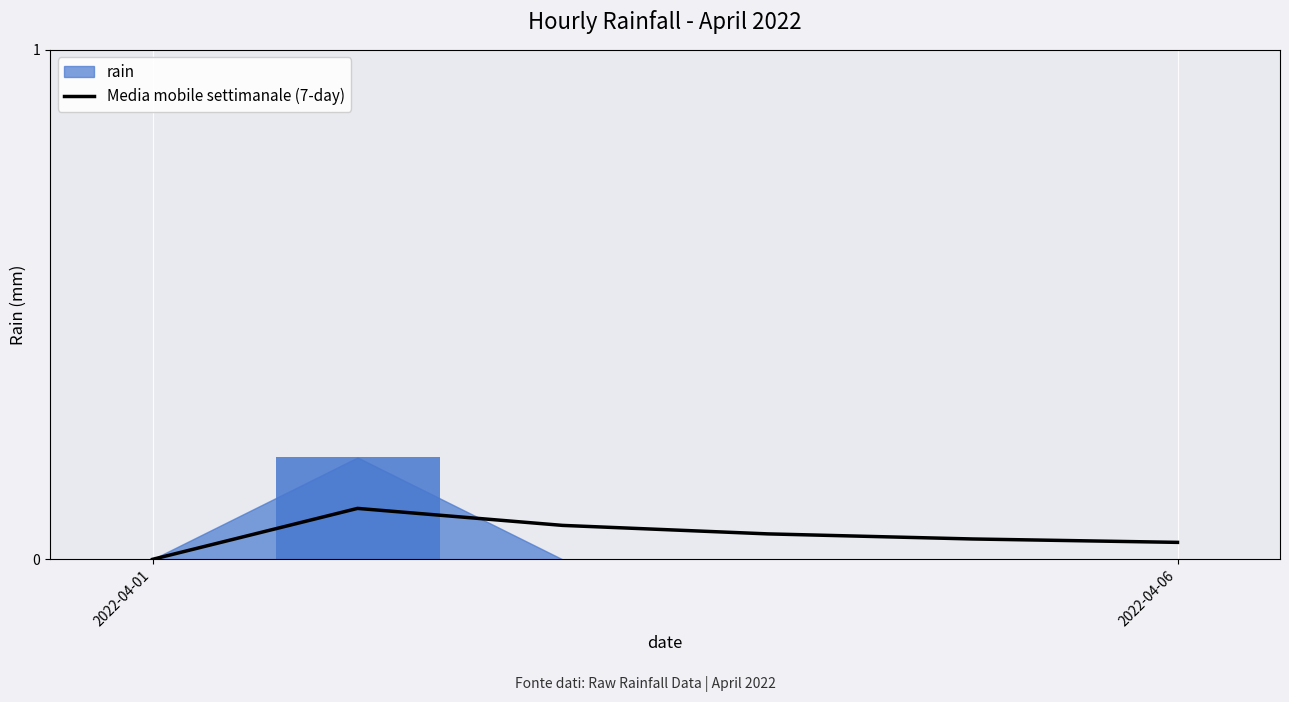

What is the difference between the maximum and minimum values?

0.1